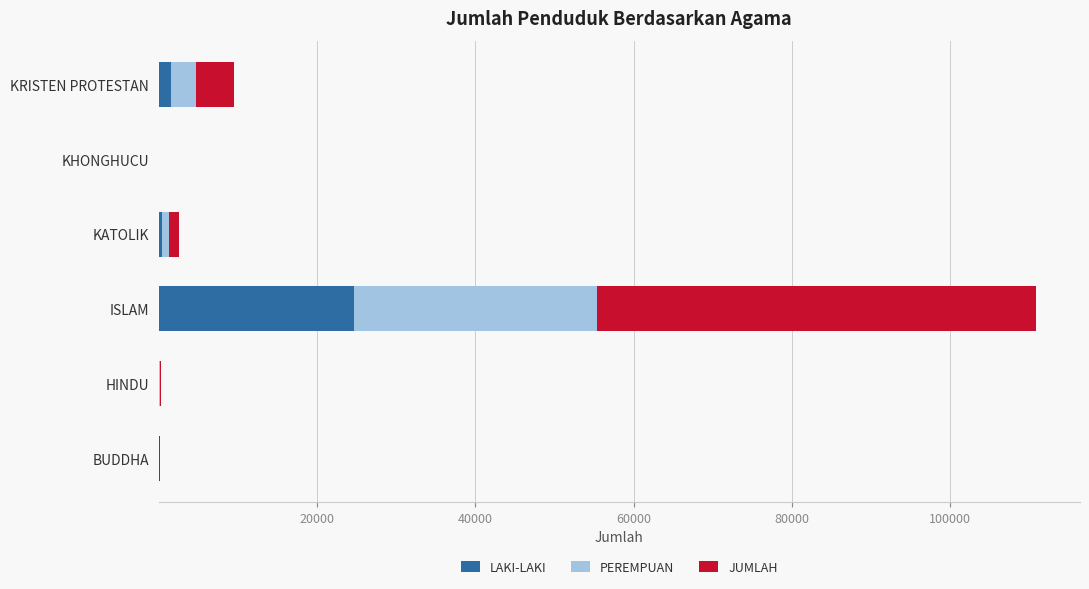

At which category is the sum across all series the highest?

ISLAM